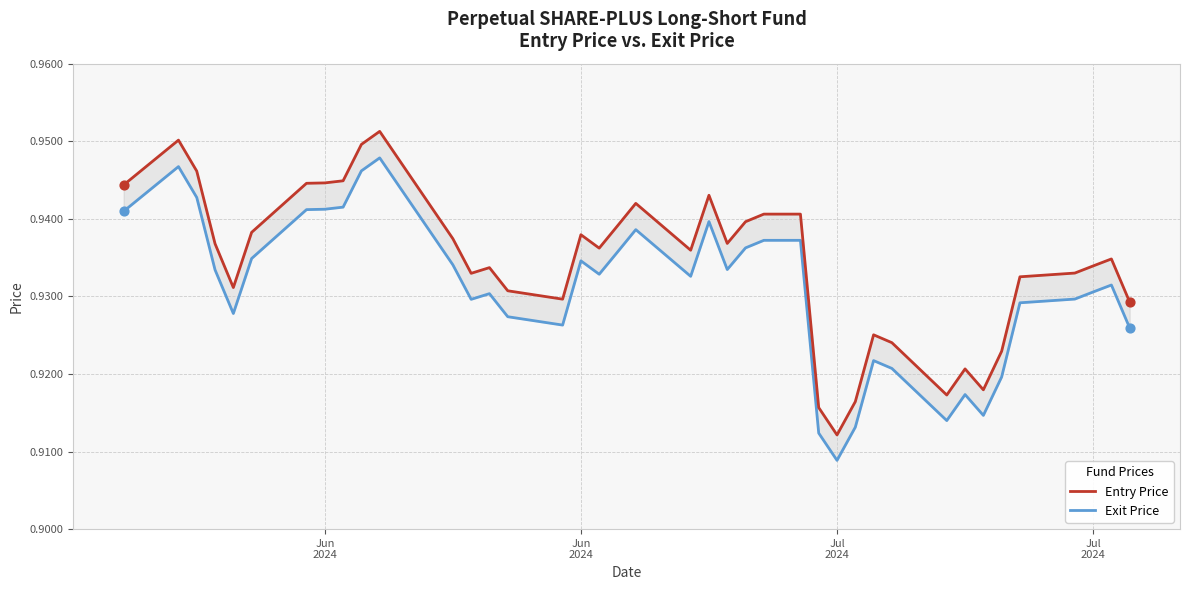

What are all the series names shown in the legend?

Entry Price, Exit Price